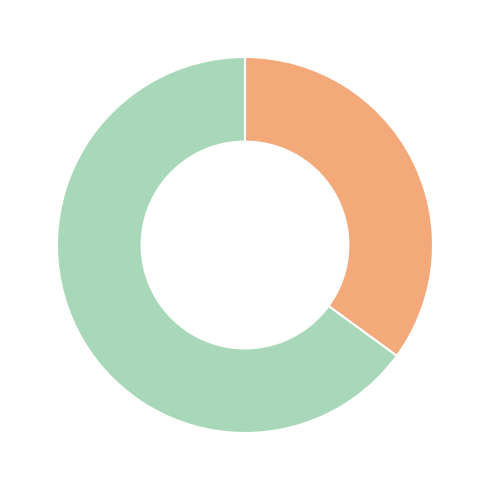

Count the number of slices in the pie.

2